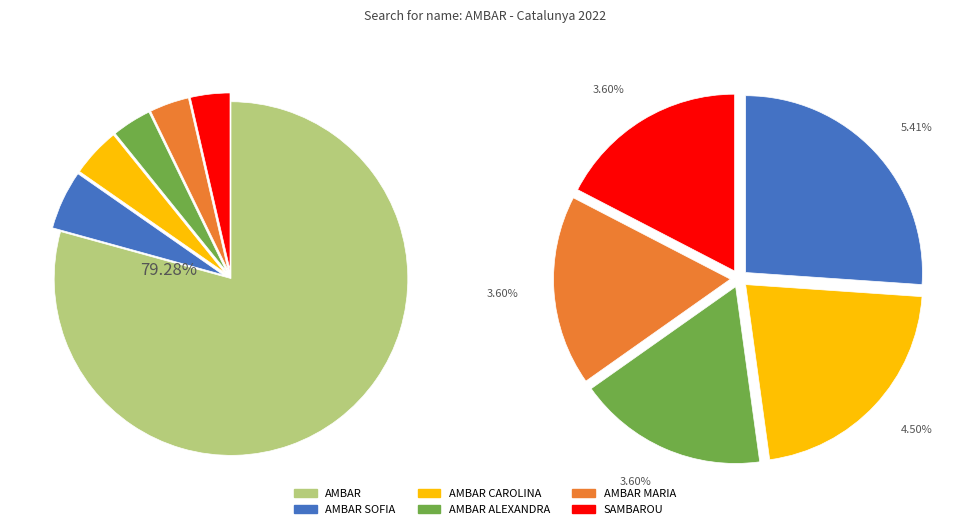

To the nearest percent, what is the difference between the AMBAR SOFIA and AMBAR MARIA slice percentages?

2%